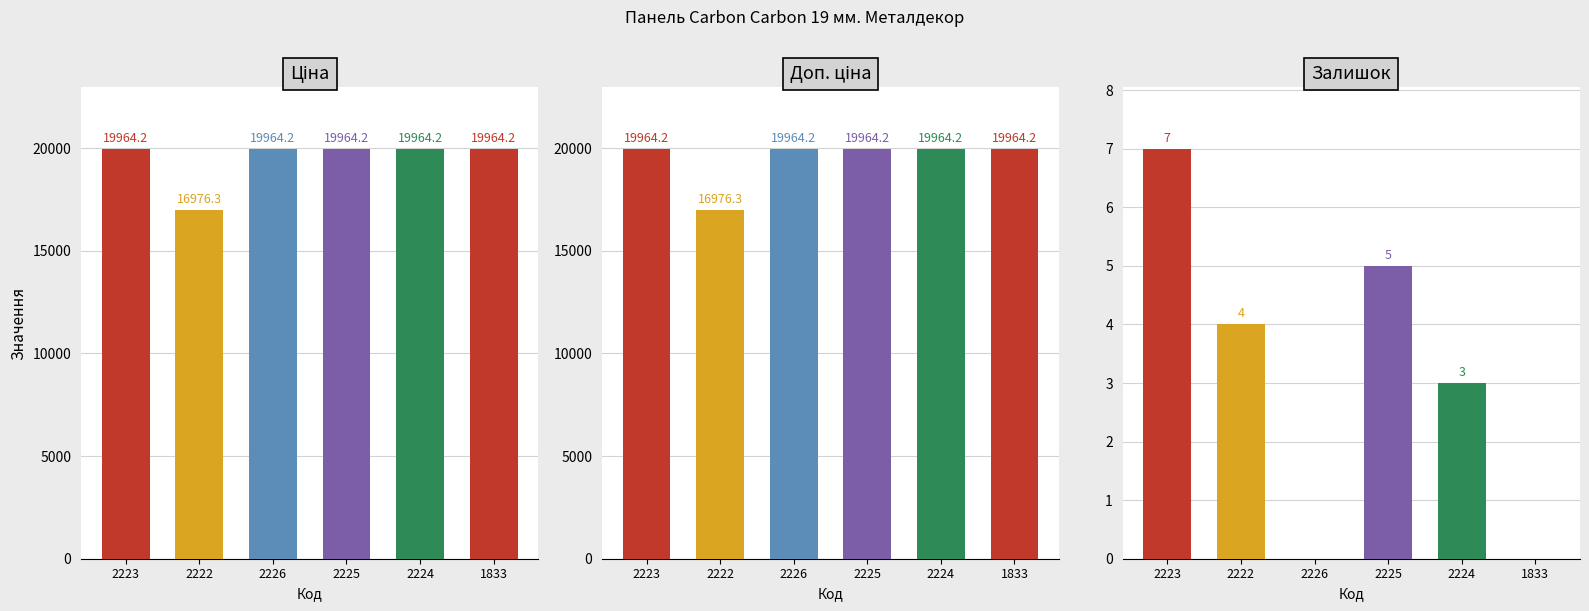

How many Залишок values are between 0 and 5?

5